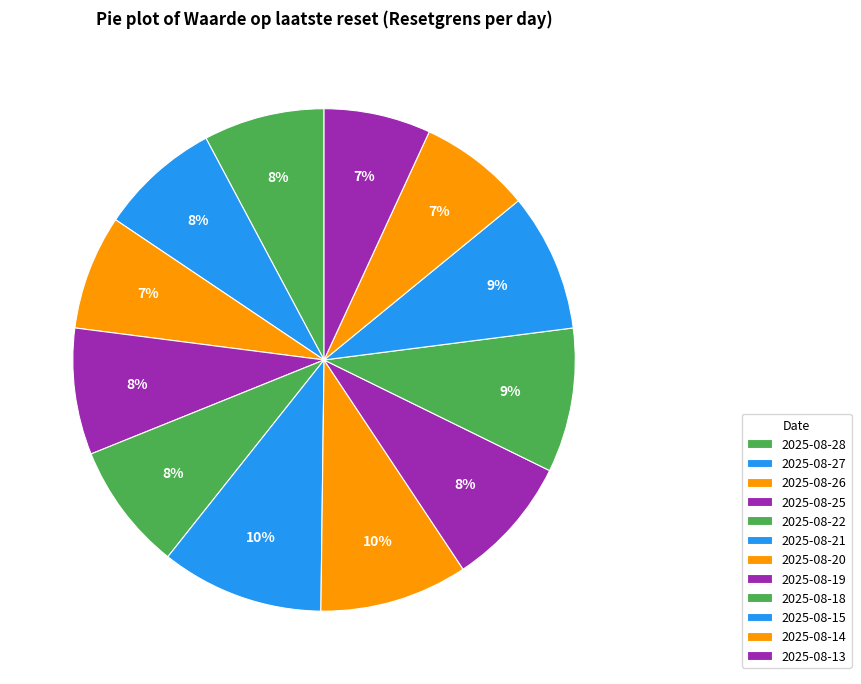

Is there a majority slice in this chart?

No